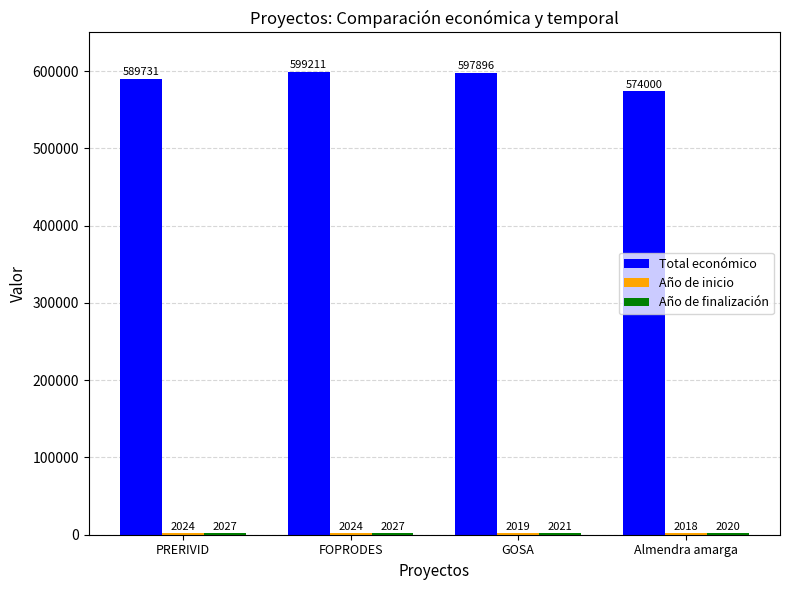

At which label is Total económico closest to 586605?

PRERIVID